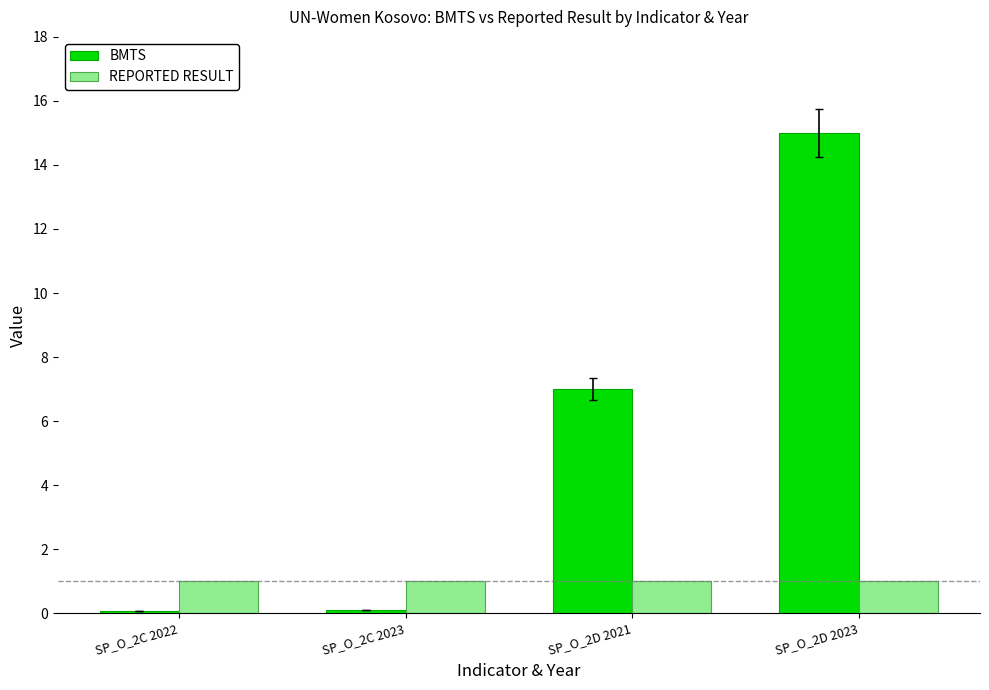

How many bars are there in total?

8